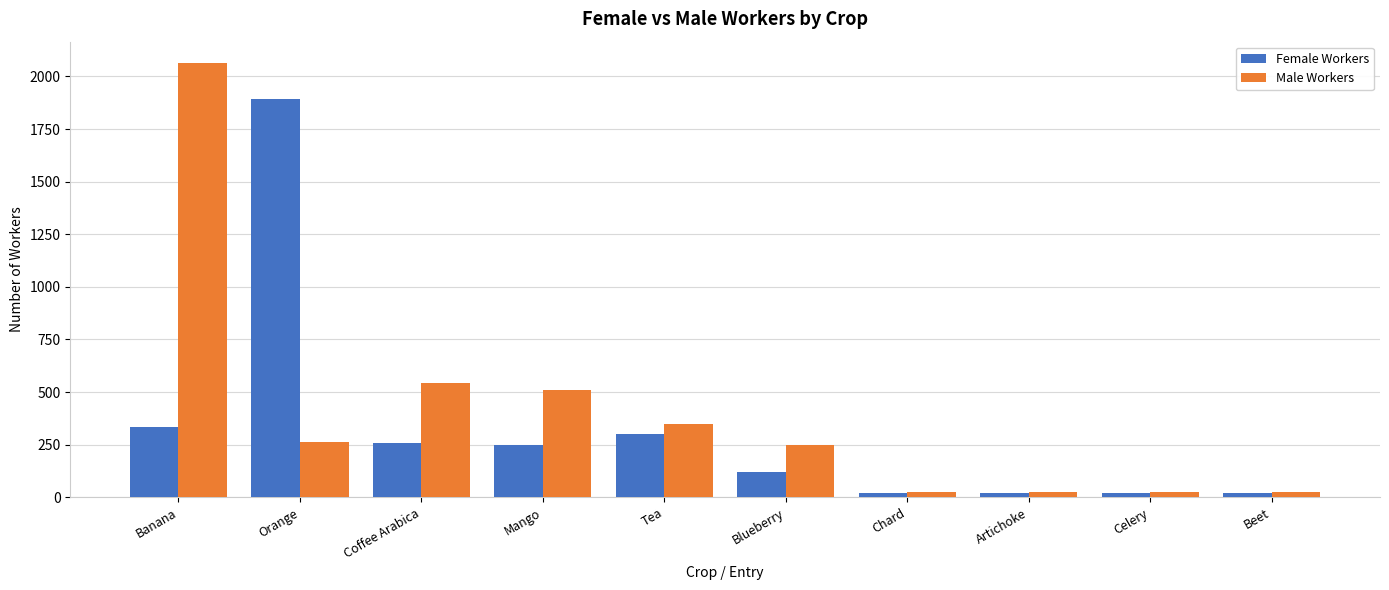

Read the Female Workers value at Coffee Arabica.

257